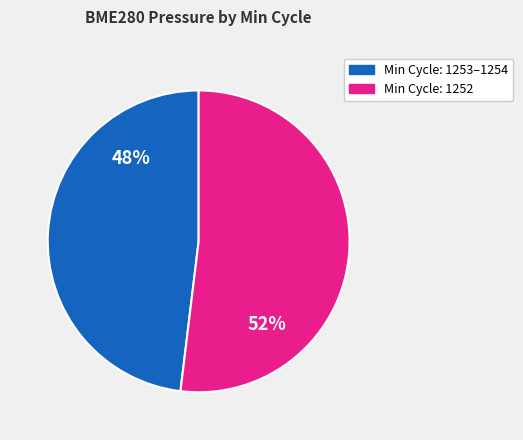

To the nearest percent, what is the average slice percentage?

50%